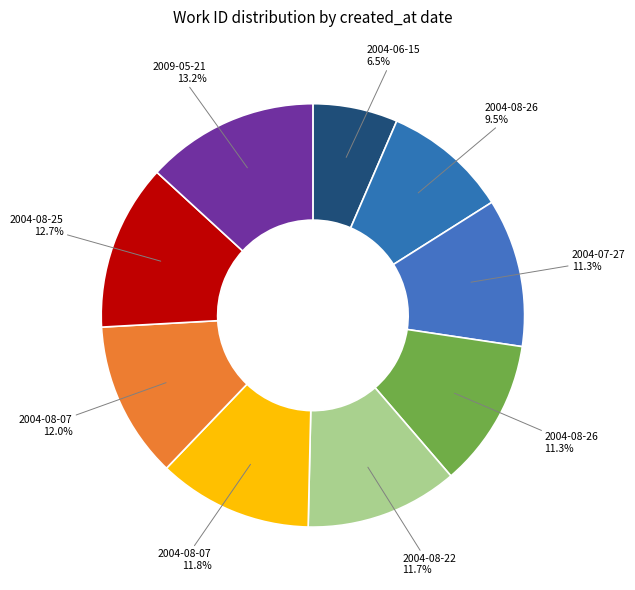

To the nearest percent, what is the average slice percentage?

11%